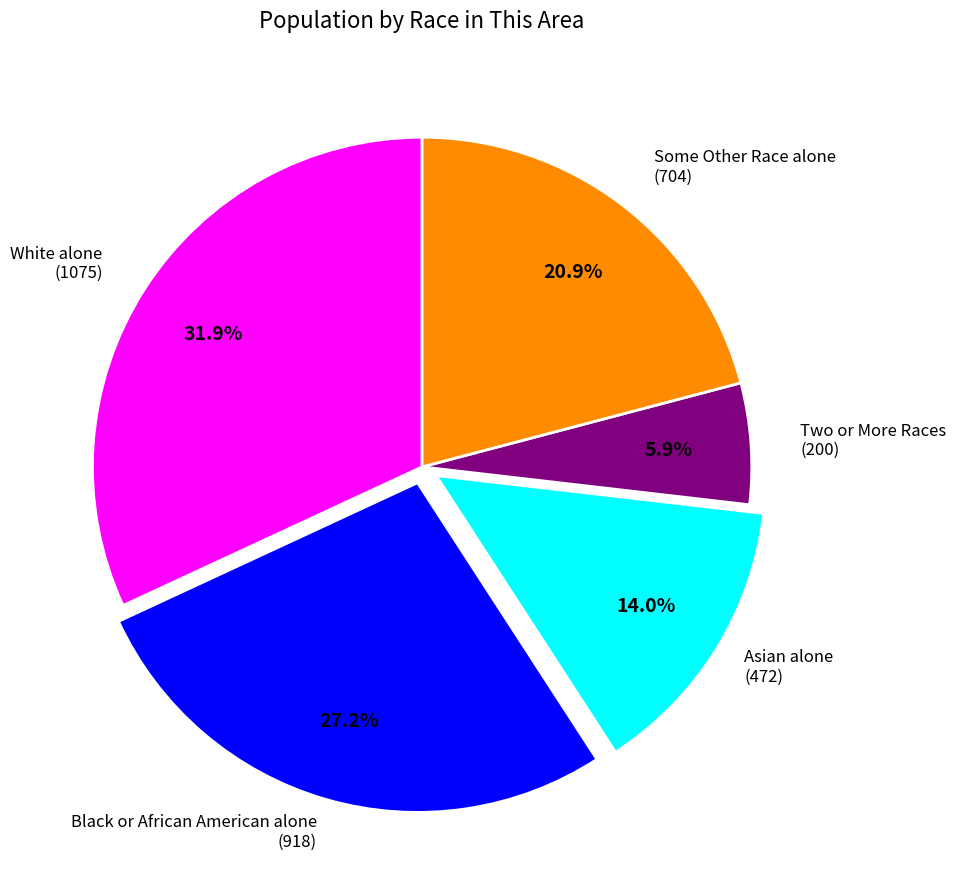

To the nearest percent, what is the average slice percentage?

20%